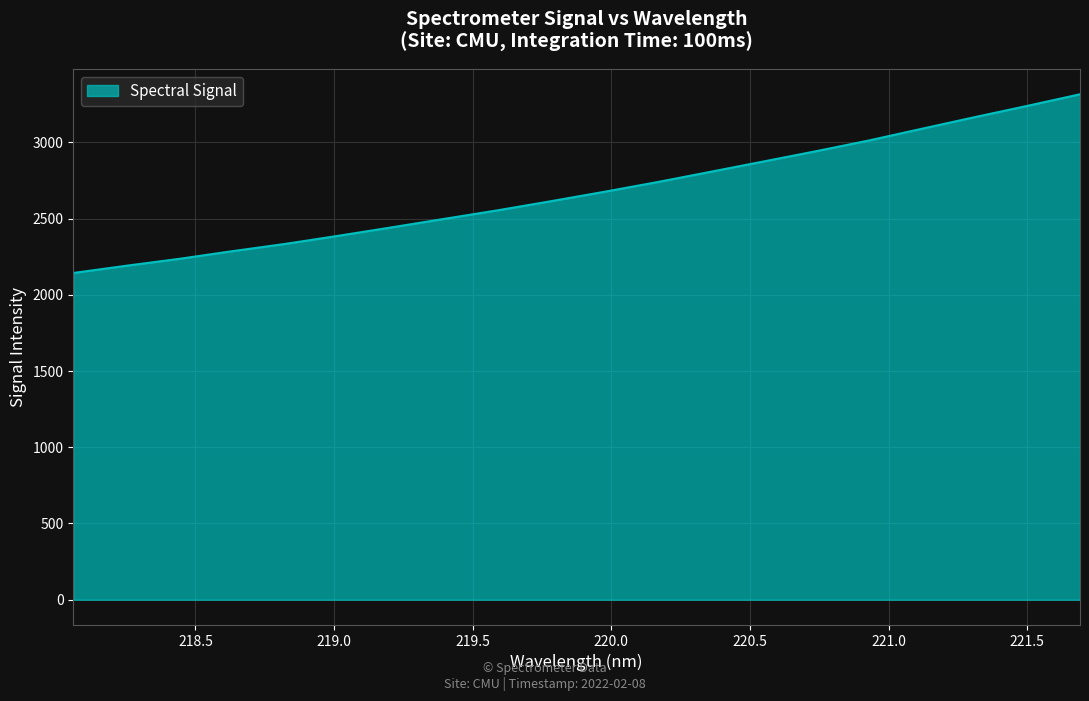

What is the smallest value displayed?

2142.8